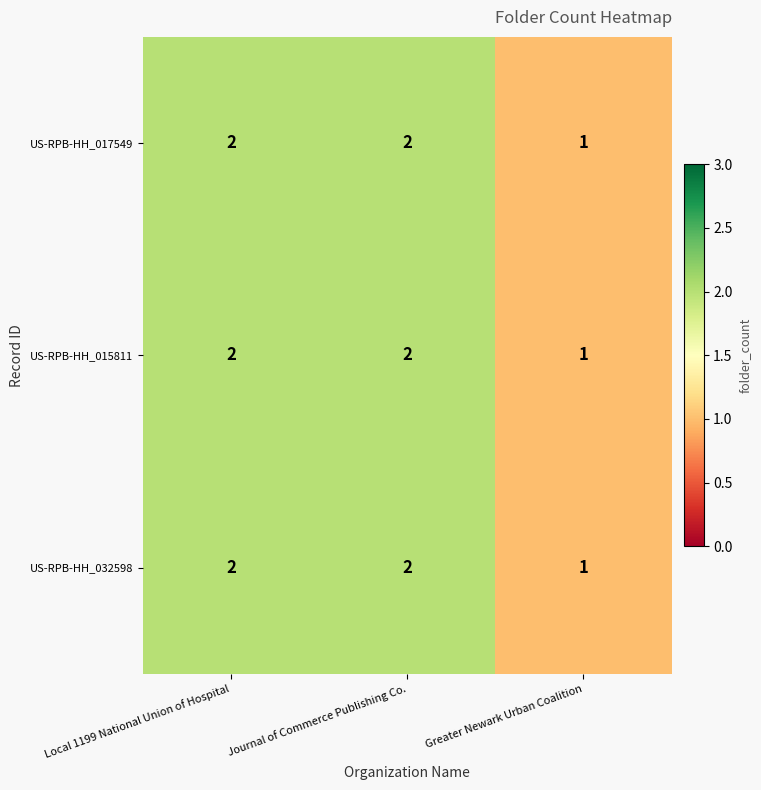

True or false: US-RPB-HH_032598 has a value of 3 at Local 1199 National Union of Hospital.

False